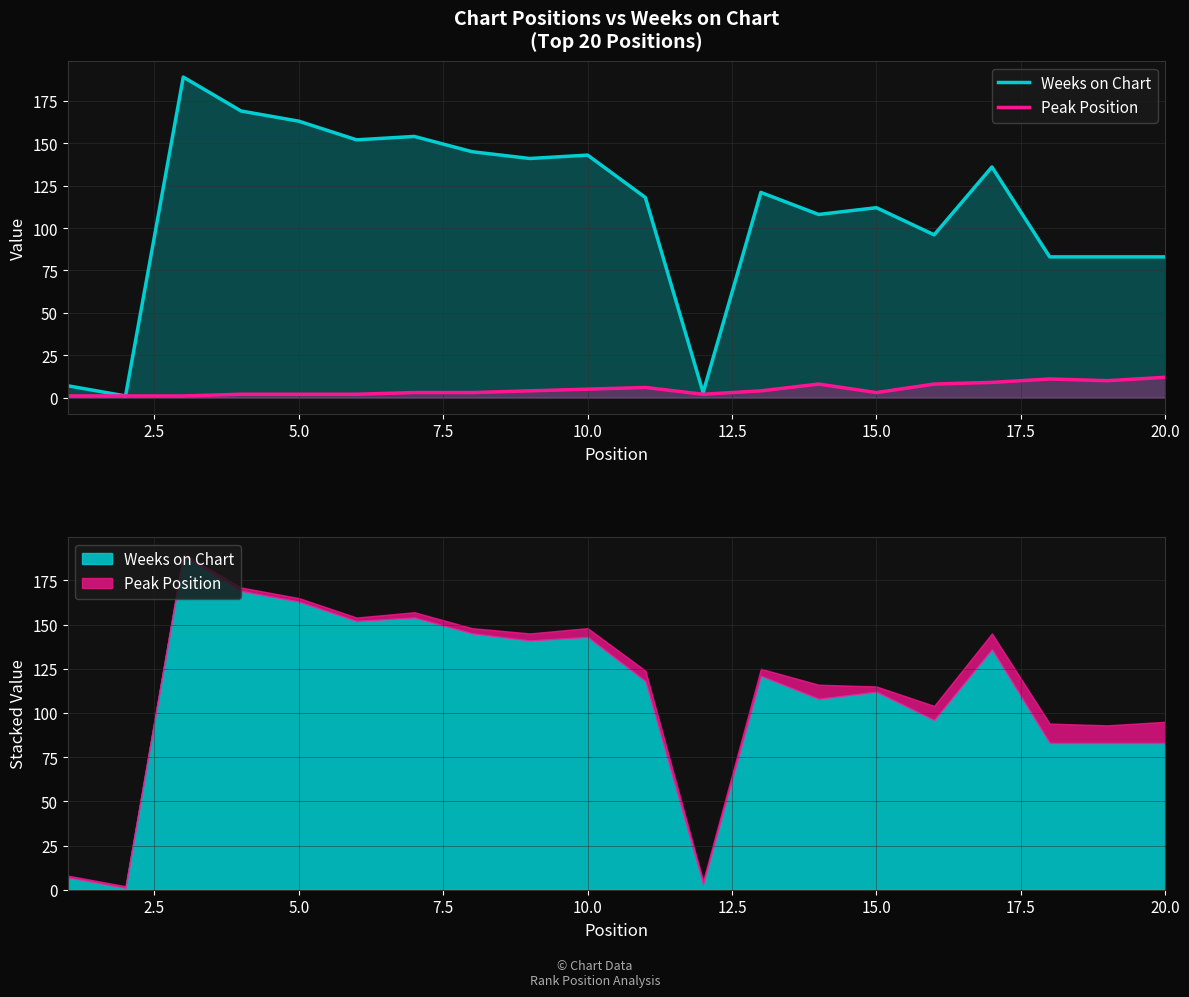

True or false: Peak Position and Weeks on Chart cross at least once.

False